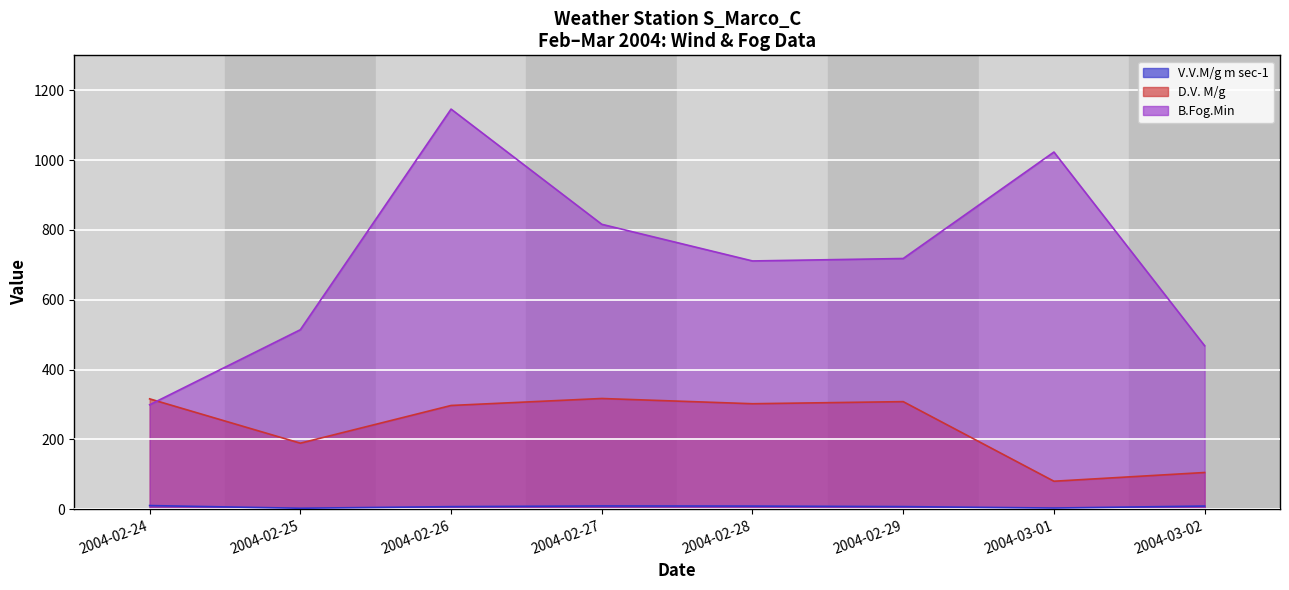

List the series in order of their peak value, lowest first.

V.V.M/g m sec-1, D.V. M/g, B.Fog.Min